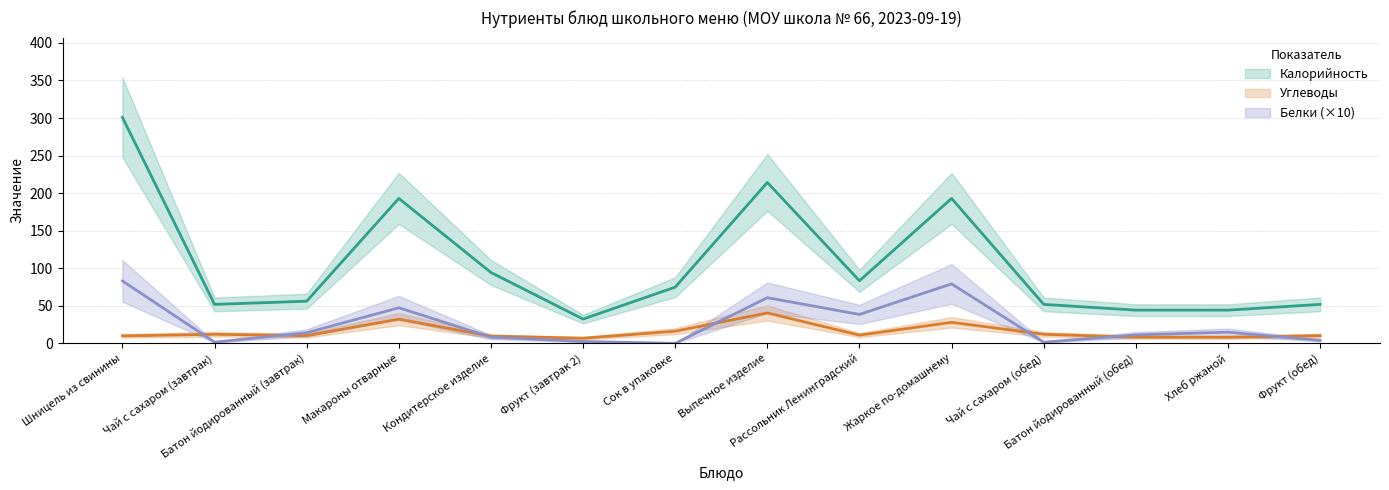

True or false: Белки has more than 2 interior local peaks.

True